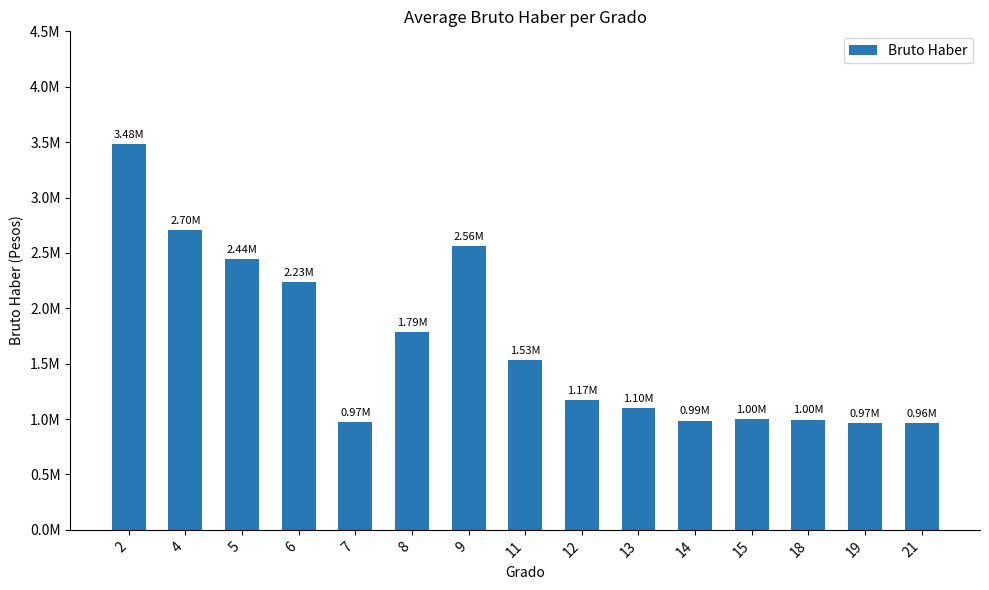

Does the chart contain stacked bars?

No